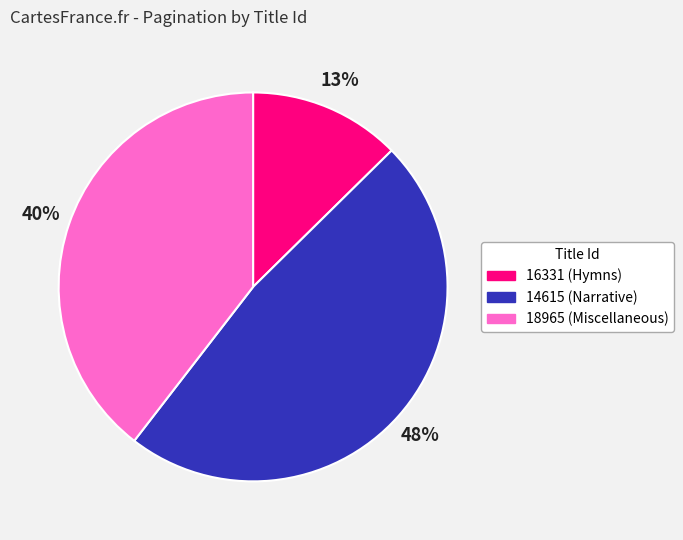

What is the largest slice in the pie chart?

14615